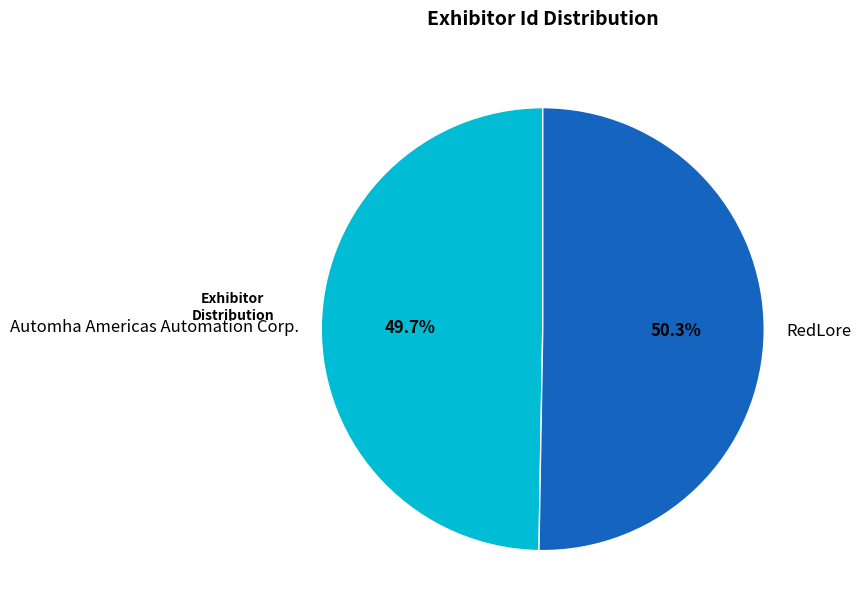

Is RedLore the majority of the pie?

Yes